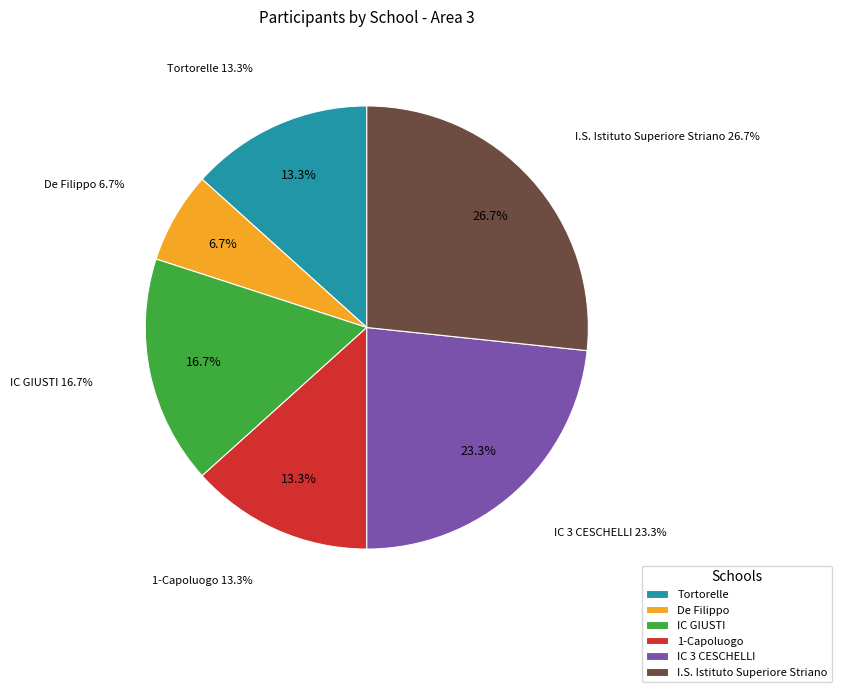

Combined, what portion of the pie is I.S. Istituto Superiore Striano and De Filippo?

33.3%